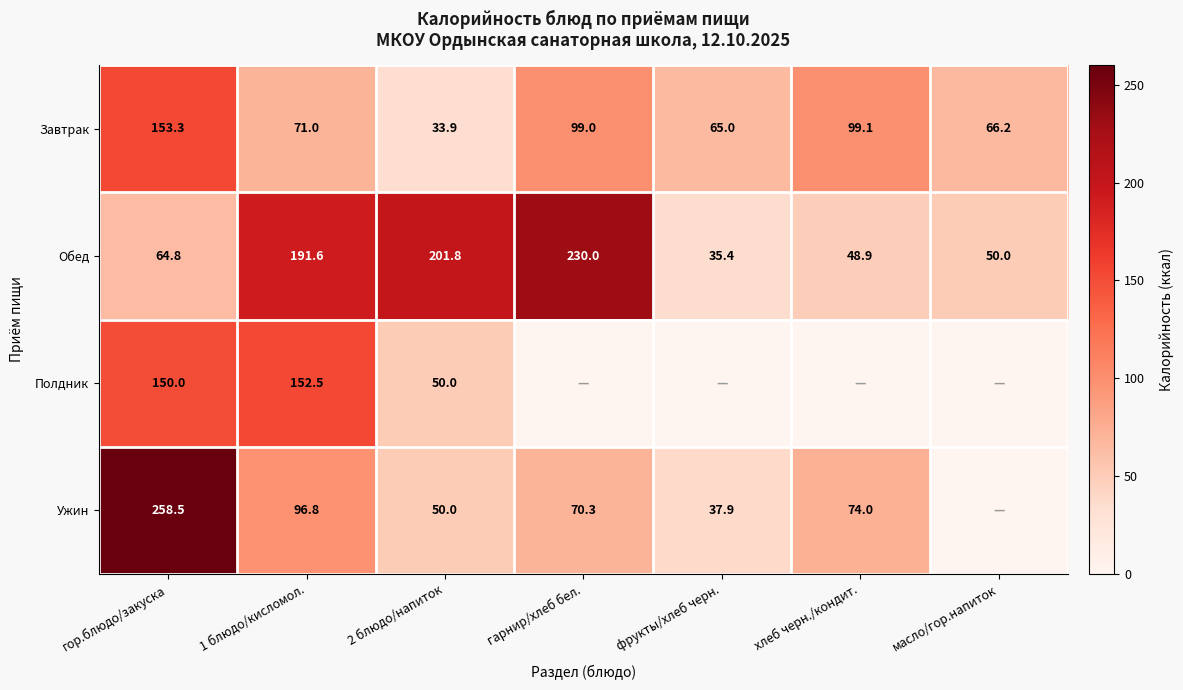

At which category is the sum across all series the highest?

гор.блюдо/закуска